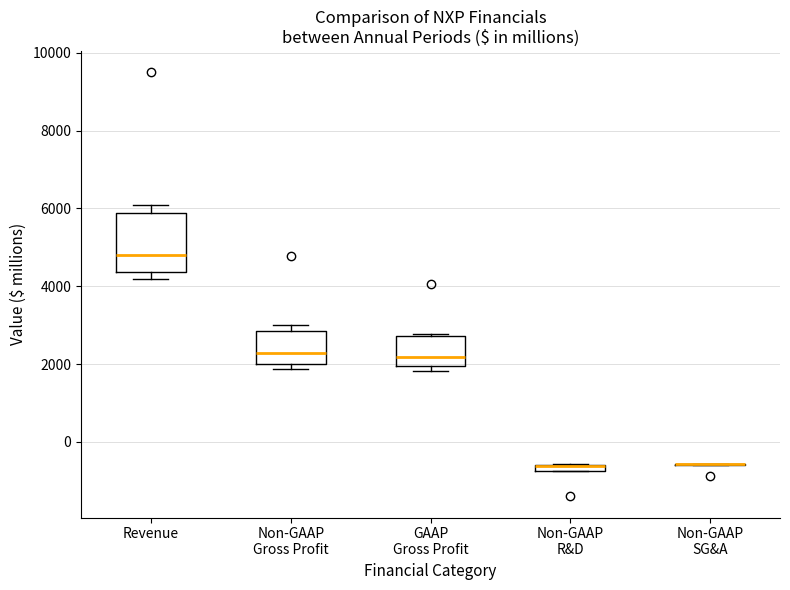

Comparing the boxes themselves (not the whiskers), which one is the tallest?

Revenue